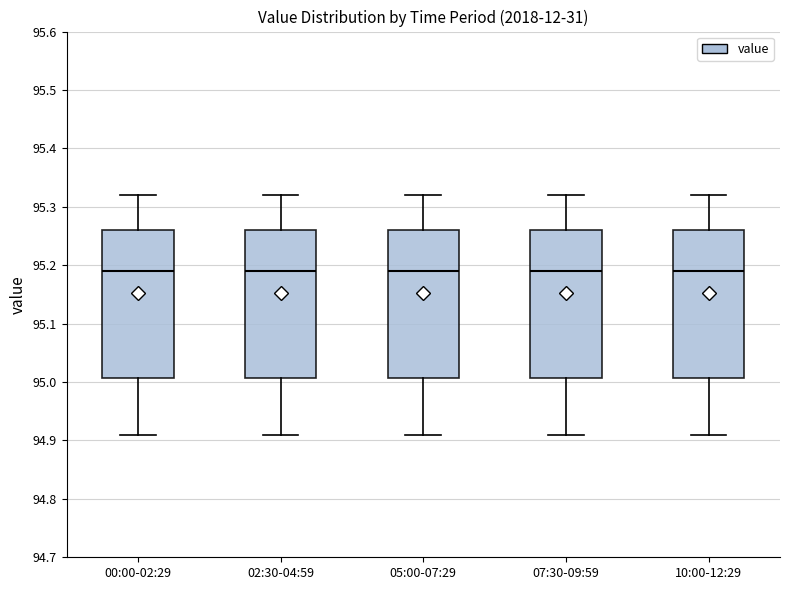

Where is the upper edge of the box for 05:00-07:29 on the y-axis? The values are not printed on the chart, so give them approximately, as read against the axis.

95.26